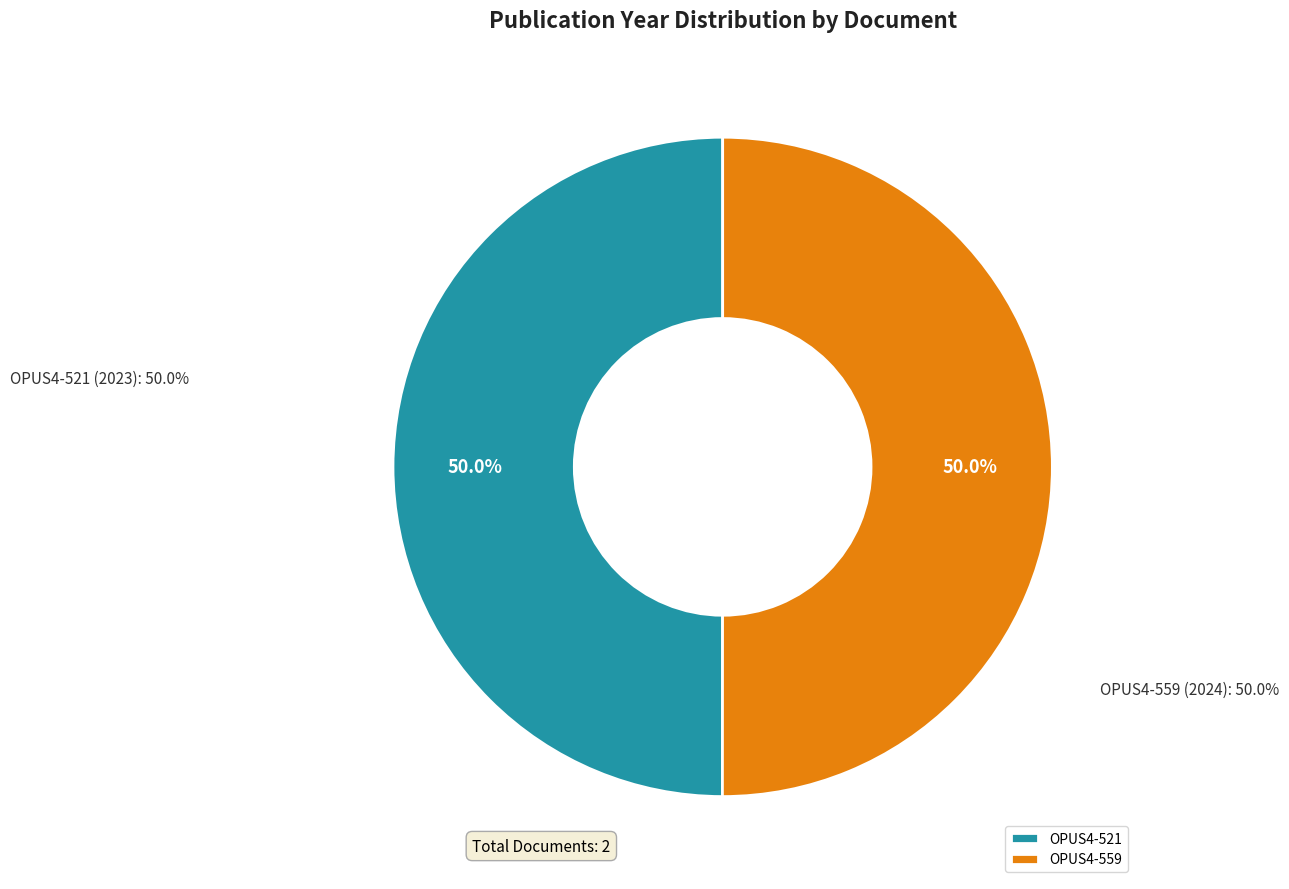

What is the smallest slice in the pie chart?

OPUS4-521